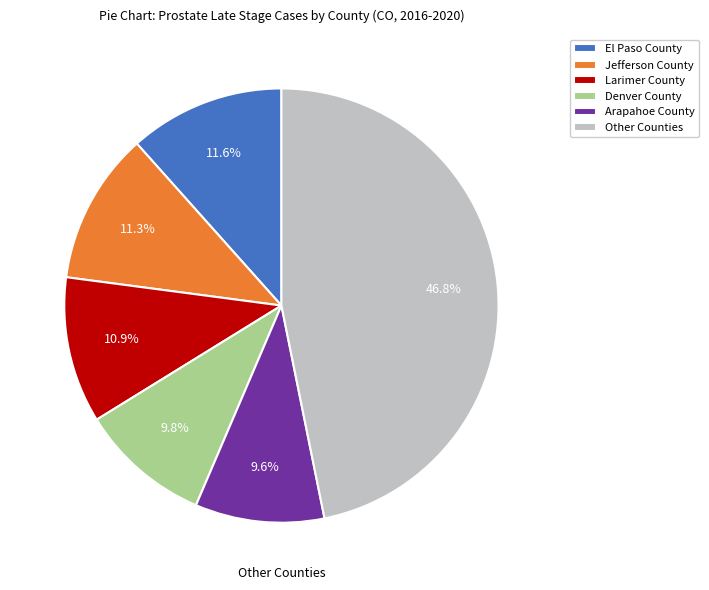

Count the number of slices in the pie.

6